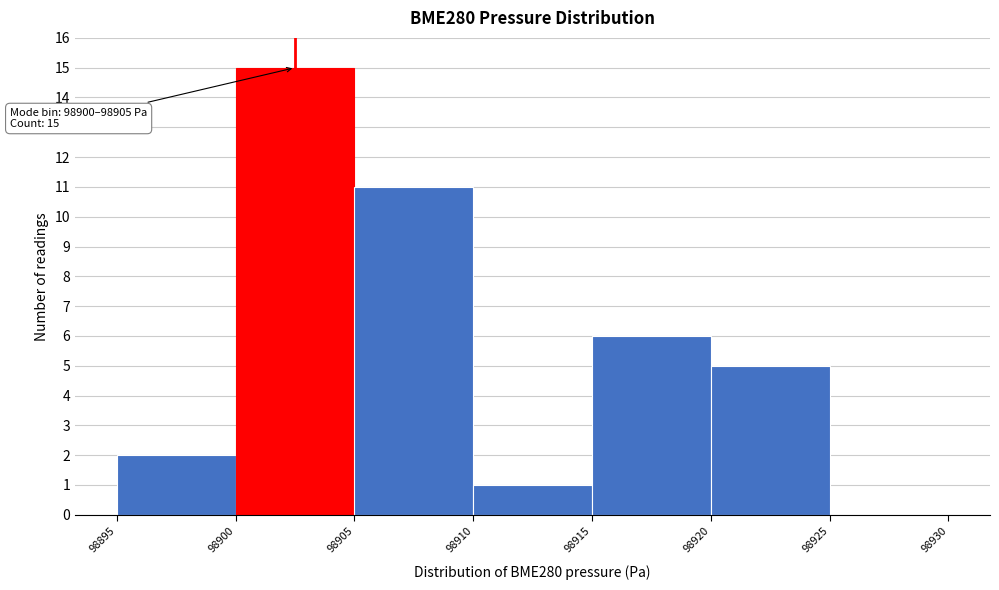

Which range on the x-axis has the tallest bar?

98900 to 98905